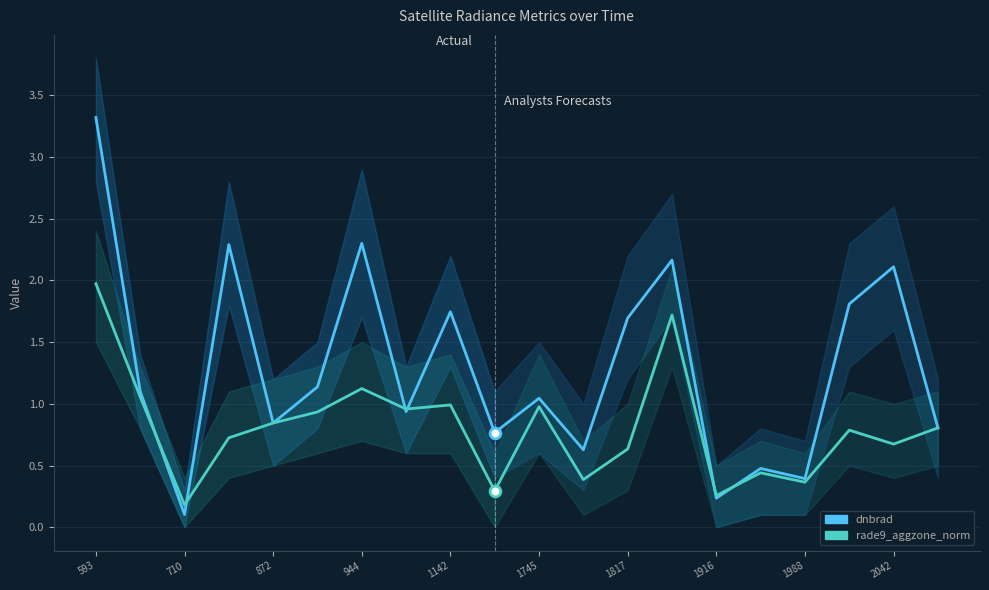

Which series has the widest spread of Y values?

dnbrad